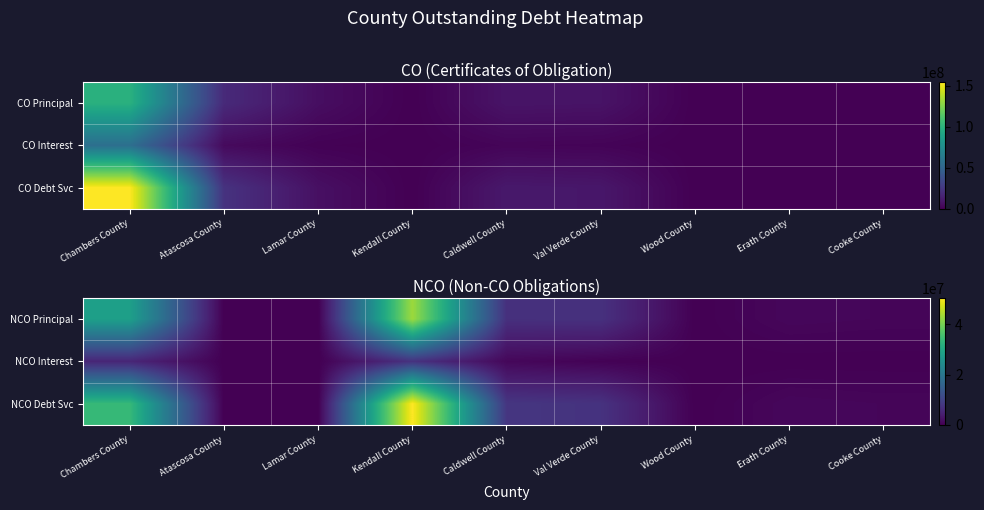

What is the sum of the NCO Principal values at Val Verde County and Lamar County?

7145000.0